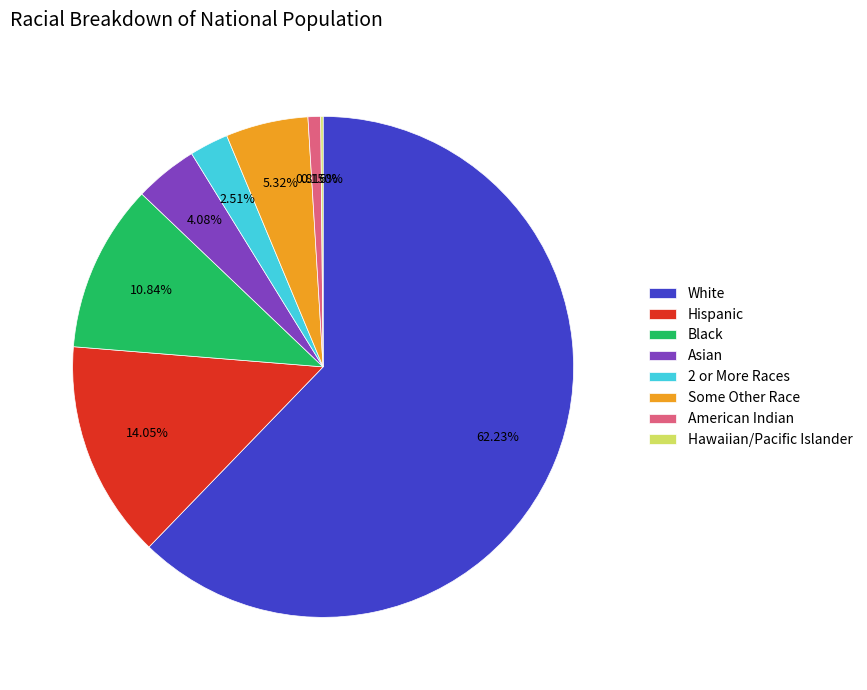

Is there any slice that represents more than half of the pie?

Yes